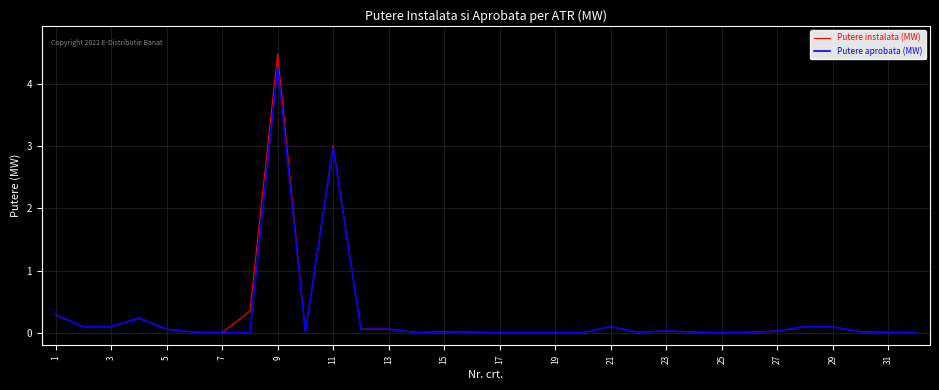

True or false: Putere aprobata (MW) has more than 0 points higher than both neighbors.

True